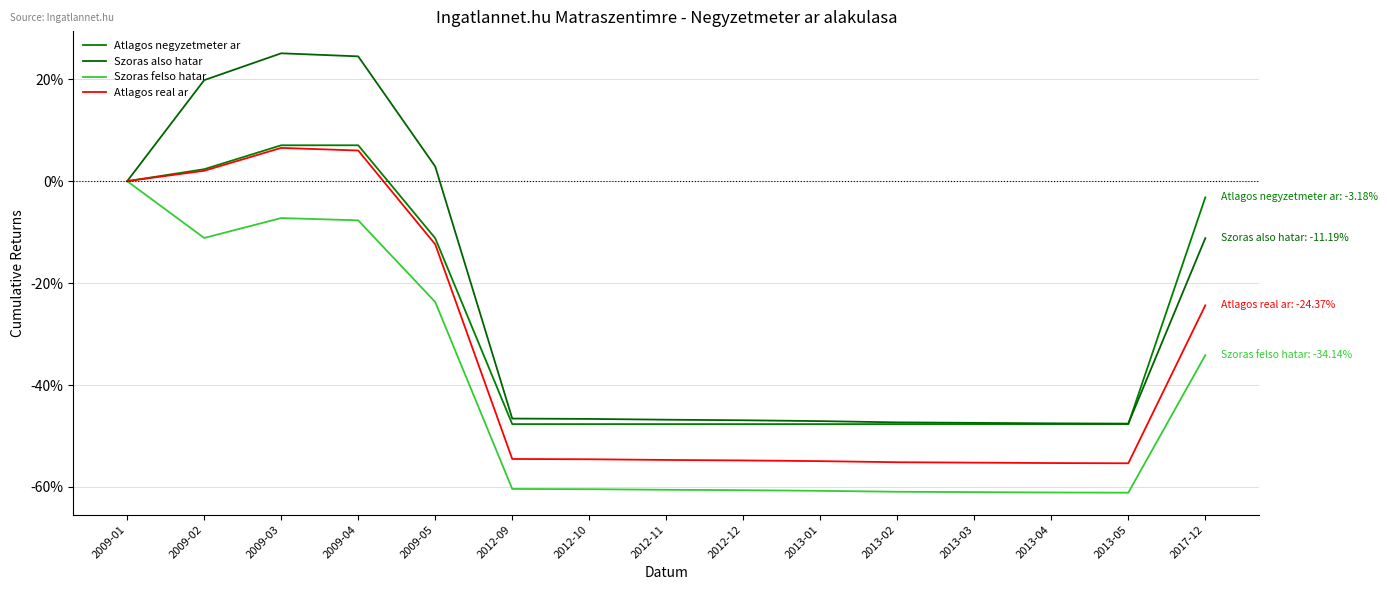

Is it true that Szoras also hatar equals -47.1 at 2013-01?

True